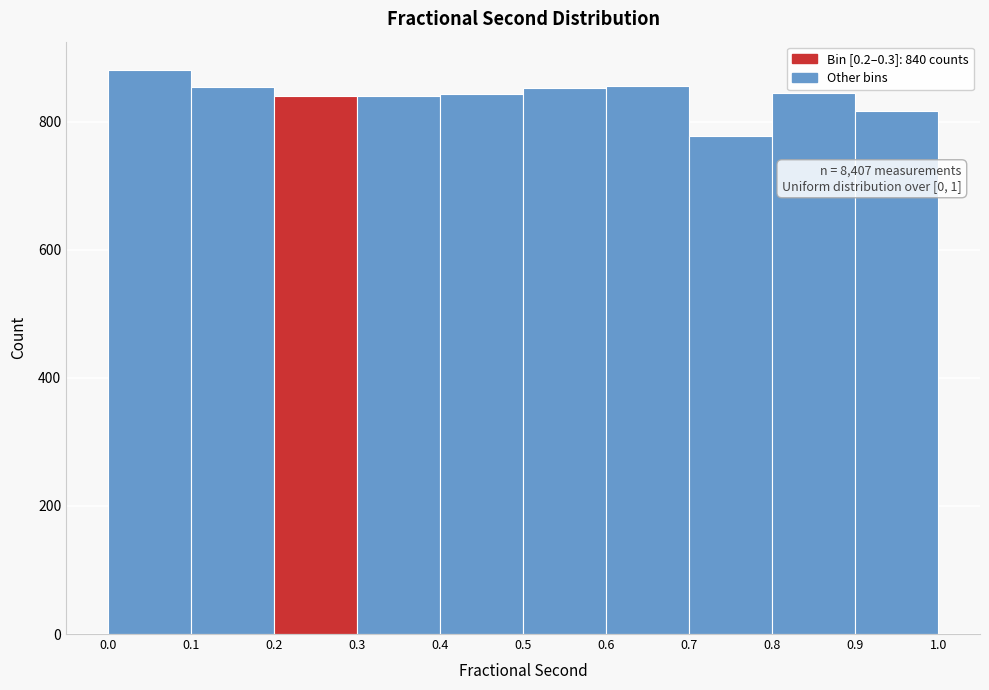

Over which range of the x-axis is the bar tallest?

0.0 to 0.1